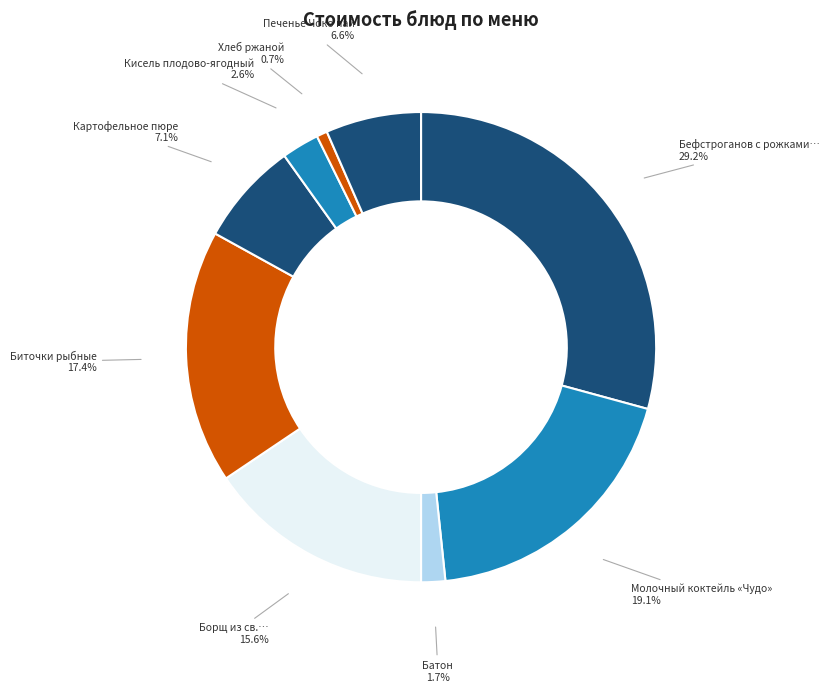

How many slices are in this pie chart?

9